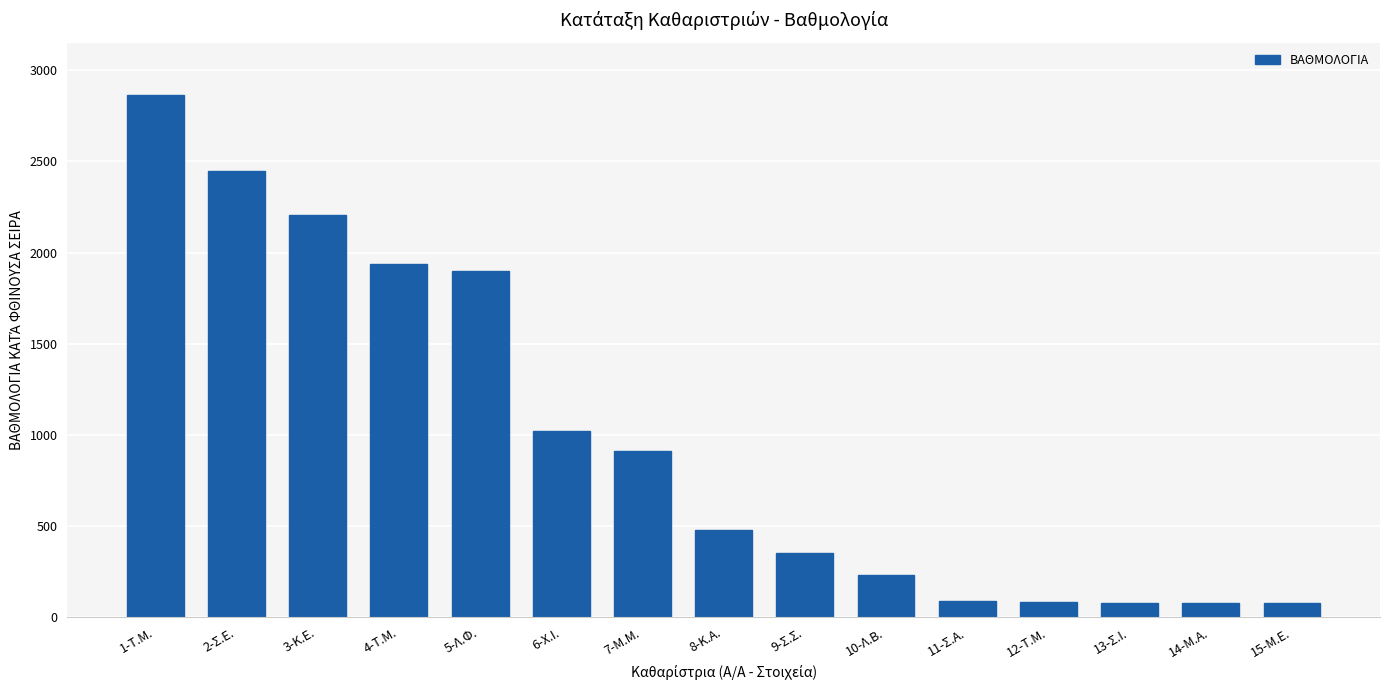

What is the minimum value shown in the chart?

75